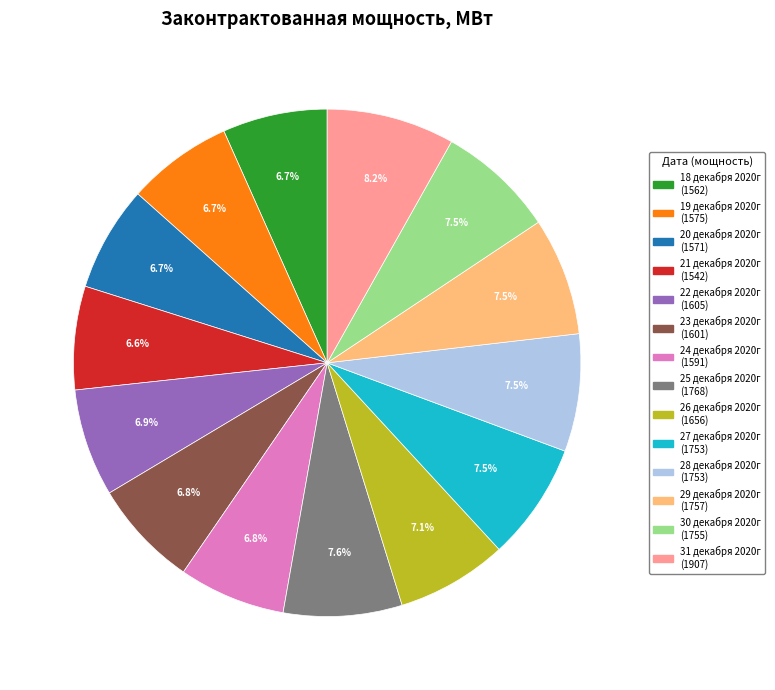

Which has a higher value, 31 декабря 2020г or 28 декабря 2020г?

31 декабря 2020г